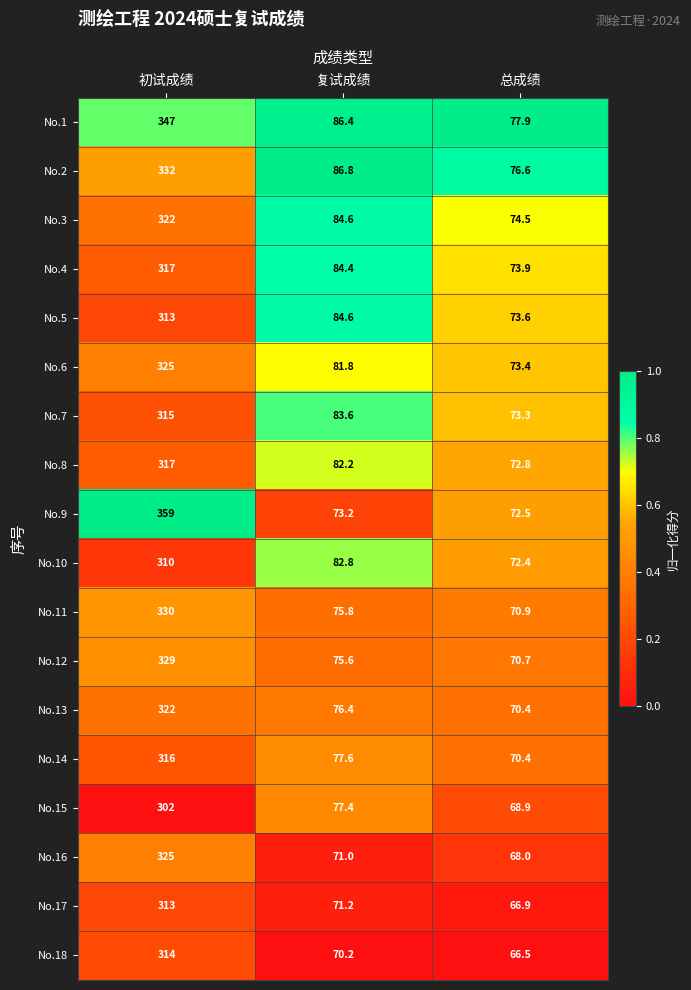

How many series are shown in this chart?

18